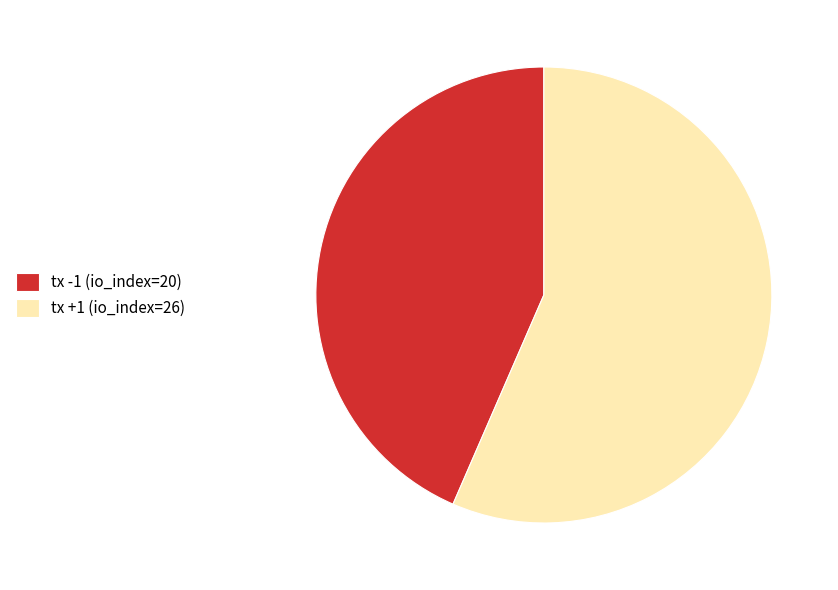

Approximately how many times larger is the value at tx +1 (io_index=26) compared to tx -1 (io_index=20)?

1.3